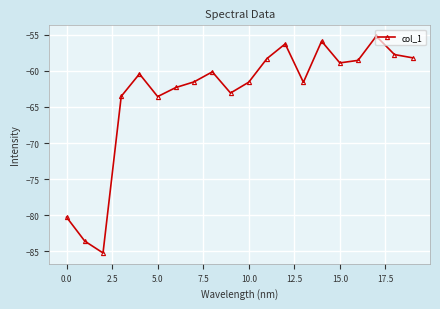

What is the greatest value displayed?

-55.2